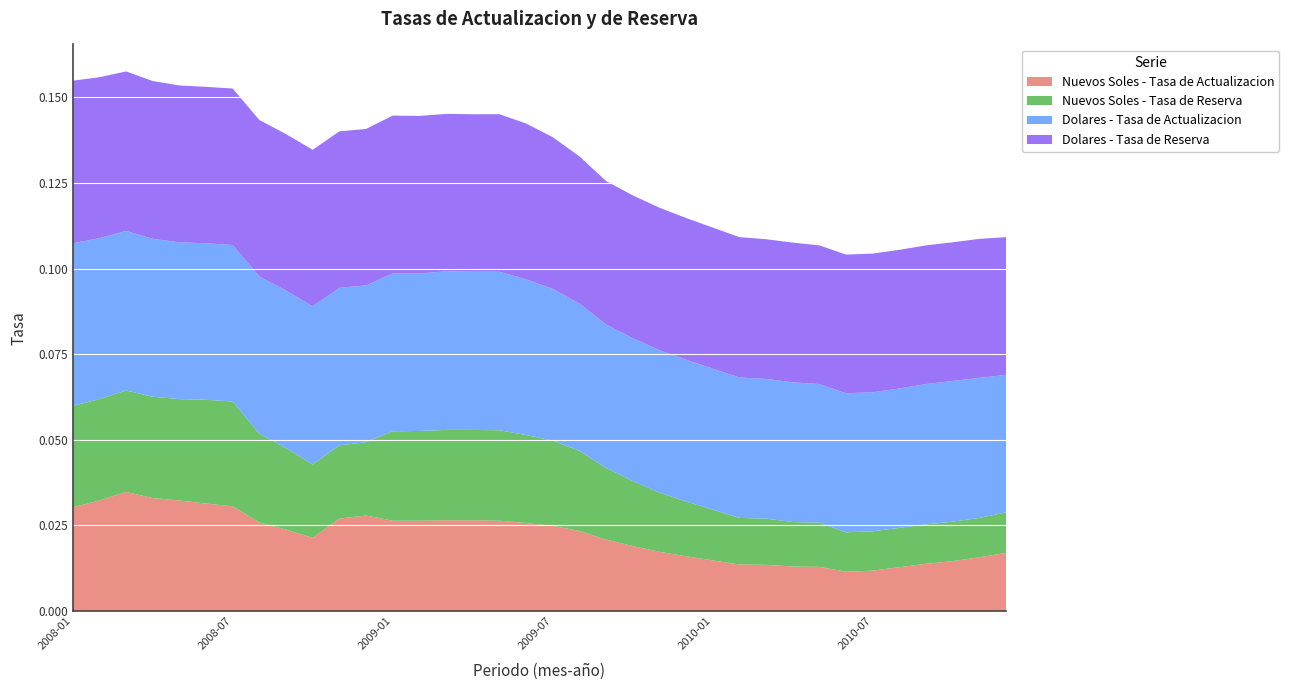

Reading left to right, transcribe all the data shown in this chart.

Nuevos Soles - Tasa de Actualizacion: 2008-01=0.0	2008-02=0.0	2008-03=0.0	2008-04=0.0	2008-05=0.0	2008-06=0.0	2008-07=0.0	2008-08=0.0	2008-09=0.0	2008-10=0.0	2008-11=0.0	2008-12=0.0	2009-01=0.0	2009-02=0.0	2009-03=0.0	2009-04=0.0	2009-05=0.0	2009-06=0.0	2009-07=0.0	2009-08=0.0	2009-09=0.0	2009-10=0.0	2009-11=0.0	2009-12=0.0	2010-01=0.0	2010-02=0.0	2010-03=0.0	2010-04=0.0	2010-05=0.0	2010-06=0.0	2010-07=0.0	2010-08=0.0	2010-09=0.0	2010-10=0.0	2010-11=0.0	2010-12=0.0
Nuevos Soles - Tasa de Reserva: 2008-01=0.0	2008-02=0.0	2008-03=0.0	2008-04=0.0	2008-05=0.0	2008-06=0.0	2008-07=0.0	2008-08=0.0	2008-09=0.0	2008-10=0.0	2008-11=0.0	2008-12=0.0	2009-01=0.0	2009-02=0.0	2009-03=0.0	2009-04=0.0	2009-05=0.0	2009-06=0.0	2009-07=0.0	2009-08=0.0	2009-09=0.0	2009-10=0.0	2009-11=0.0	2009-12=0.0	2010-01=0.0	2010-02=0.0	2010-03=0.0	2010-04=0.0	2010-05=0.0	2010-06=0.0	2010-07=0.0	2010-08=0.0	2010-09=0.0	2010-10=0.0	2010-11=0.0	2010-12=0.0
Dolares - Tasa de Actualizacion: 2008-01=0.0	2008-02=0.0	2008-03=0.0	2008-04=0.0	2008-05=0.0	2008-06=0.0	2008-07=0.0	2008-08=0.0	2008-09=0.0	2008-10=0.0	2008-11=0.0	2008-12=0.0	2009-01=0.0	2009-02=0.0	2009-03=0.0	2009-04=0.0	2009-05=0.0	2009-06=0.0	2009-07=0.0	2009-08=0.0	2009-09=0.0	2009-10=0.0	2009-11=0.0	2009-12=0.0	2010-01=0.0	2010-02=0.0	2010-03=0.0	2010-04=0.0	2010-05=0.0	2010-06=0.0	2010-07=0.0	2010-08=0.0	2010-09=0.0	2010-10=0.0	2010-11=0.0	2010-12=0.0
Dolares - Tasa de Reserva: 2008-01=0.0	2008-02=0.0	2008-03=0.0	2008-04=0.0	2008-05=0.0	2008-06=0.0	2008-07=0.0	2008-08=0.0	2008-09=0.0	2008-10=0.0	2008-11=0.0	2008-12=0.0	2009-01=0.0	2009-02=0.0	2009-03=0.0	2009-04=0.0	2009-05=0.0	2009-06=0.0	2009-07=0.0	2009-08=0.0	2009-09=0.0	2009-10=0.0	2009-11=0.0	2009-12=0.0	2010-01=0.0	2010-02=0.0	2010-03=0.0	2010-04=0.0	2010-05=0.0	2010-06=0.0	2010-07=0.0	2010-08=0.0	2010-09=0.0	2010-10=0.0	2010-11=0.0	2010-12=0.0